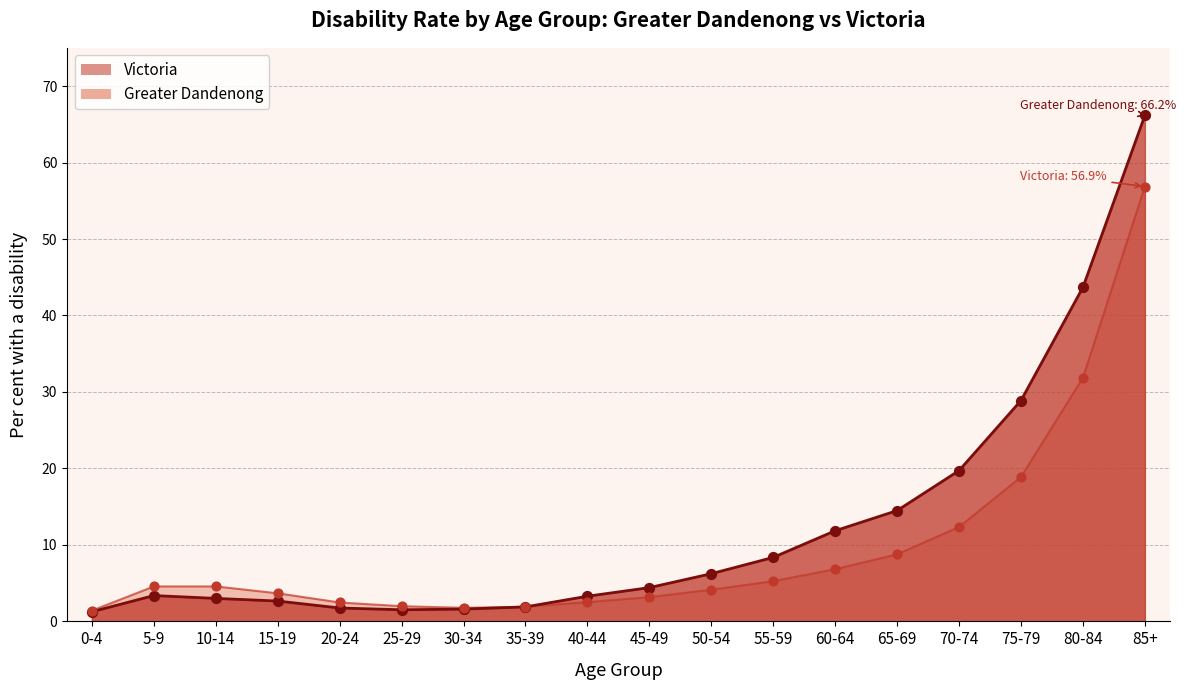

Which series has the largest total across all categories?

Greater Dandenong (points)